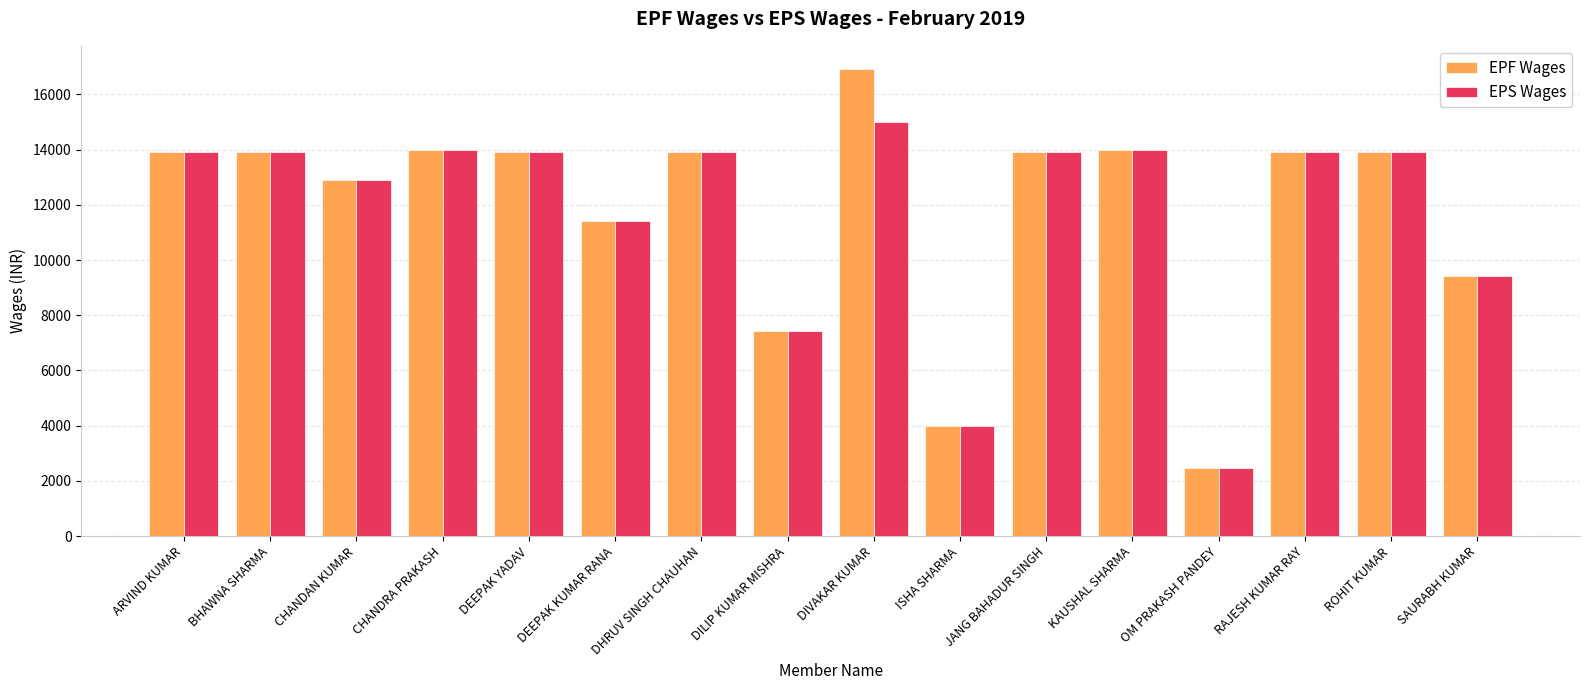

Rank the series by their maximum value, from highest to lowest.

EPF Wages, EPS Wages